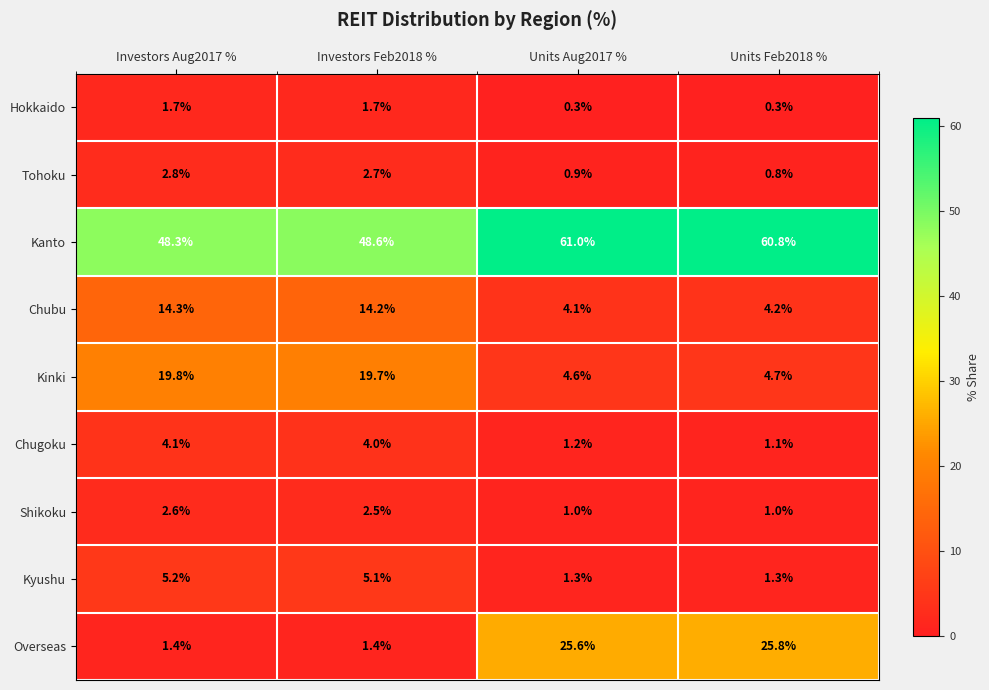

Between Investors Aug2017 % and Investors Feb2018 %, which series saw the biggest shift?

Kanto